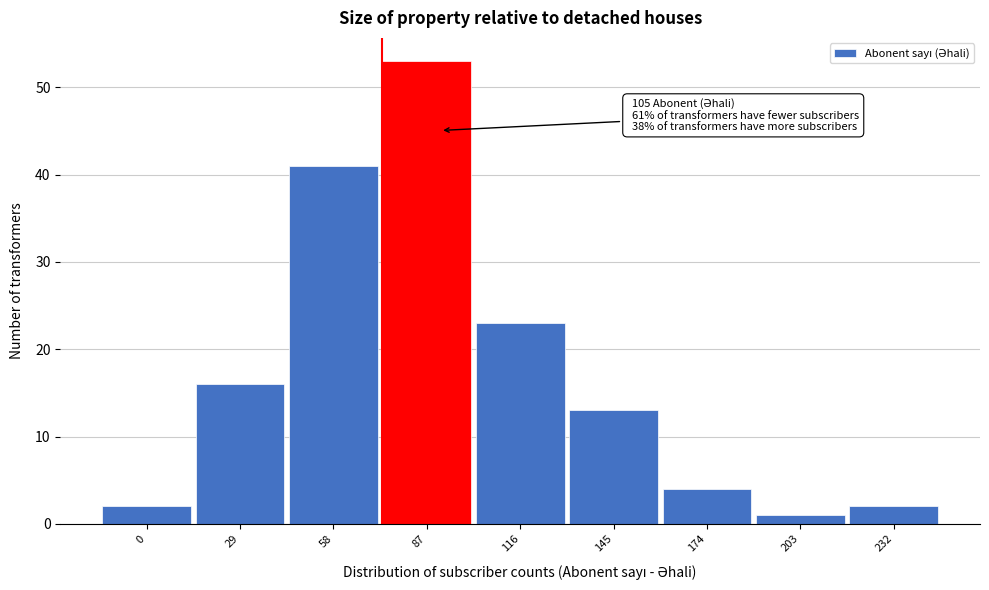

Reading left to right, transcribe all the data shown in this chart.

0=2	29=16	58=41	87=53	116=23	145=13	174=4	203=1	232=2